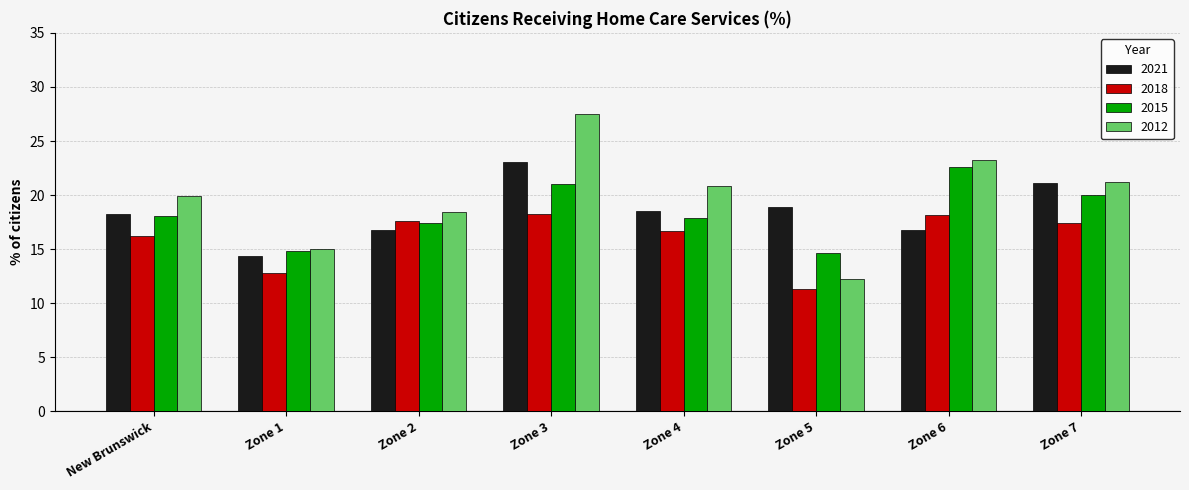

What is the difference between the highest and lowest values at Zone 4?

4.2